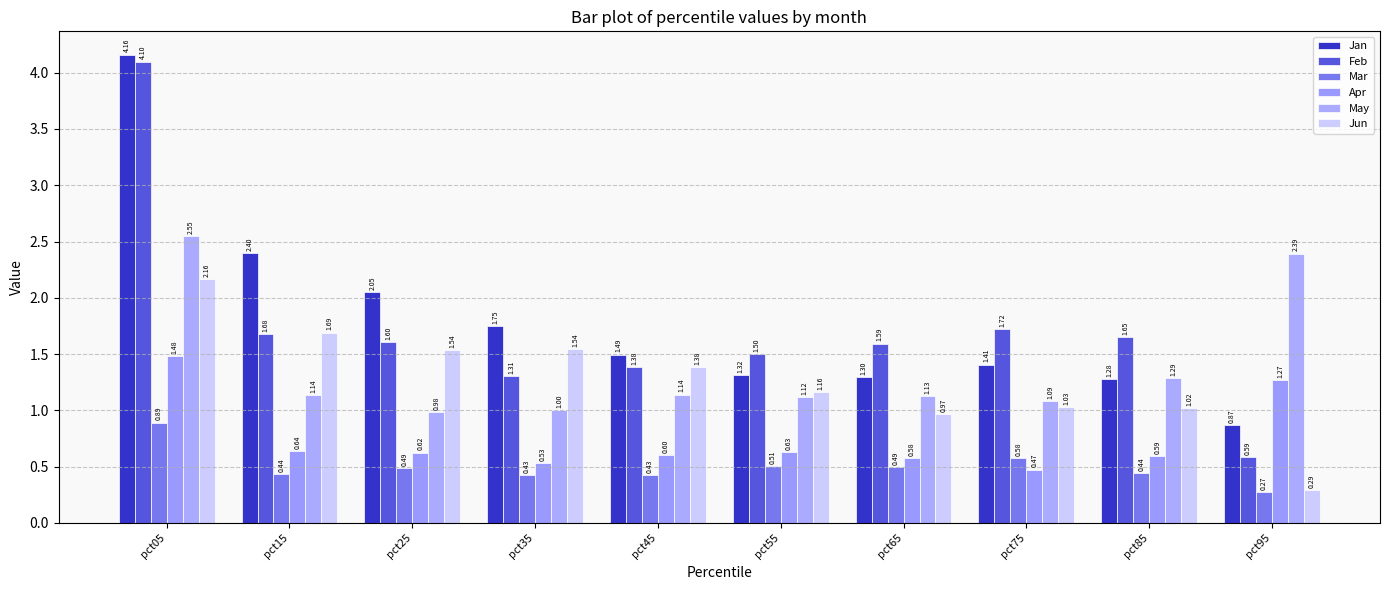

Rank the series by their maximum value, from highest to lowest.

Jan, Feb, May, Jun, Apr, Mar